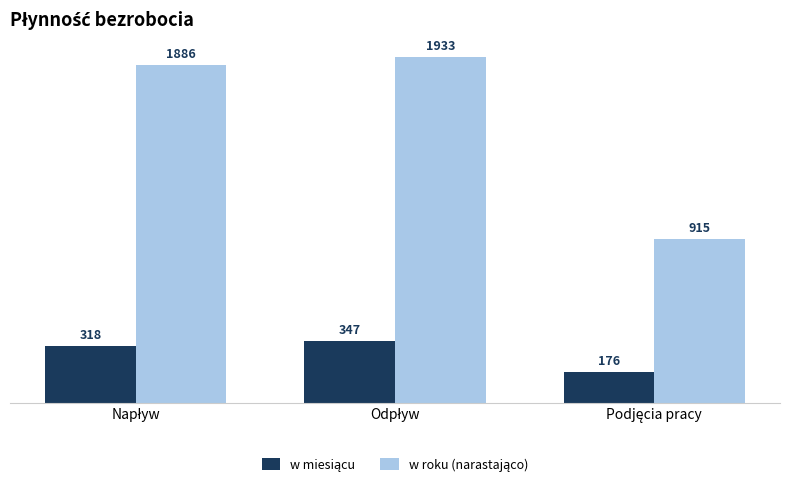

What is the maximum value shown in the chart?

1933